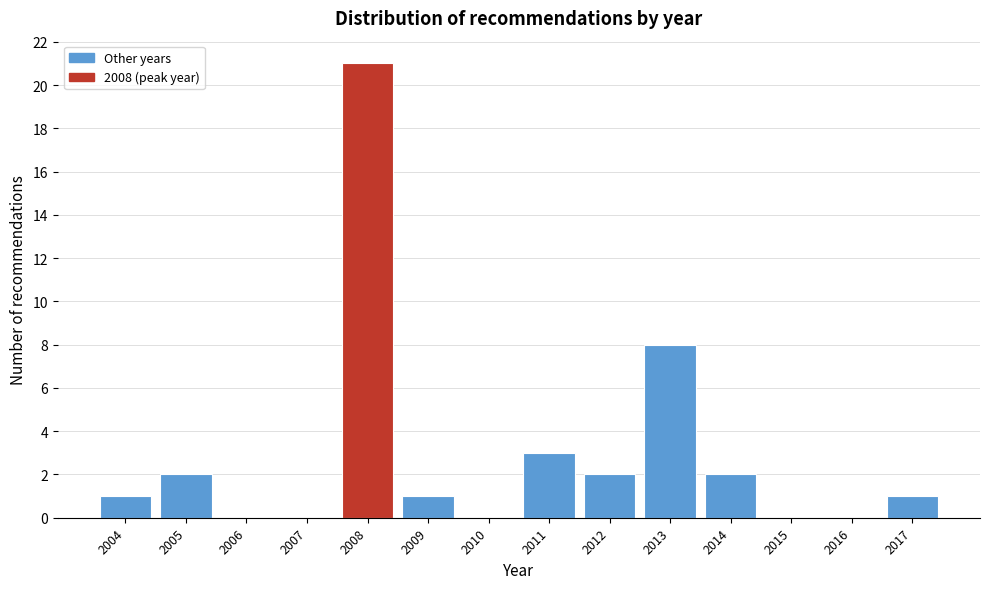

Reading left to right, extract all data points from this chart.

2004=1	2005=2	2006=0	2007=0	2008=21	2009=1	2010=0	2011=3	2012=2	2013=8	2014=2	2015=0	2016=0	2017=1